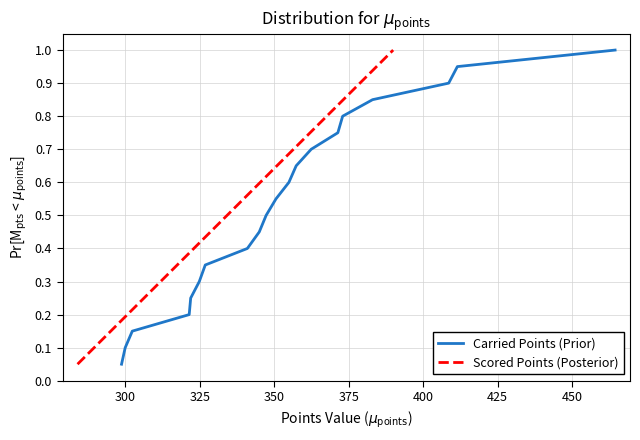

What is the greatest value displayed?

1.0